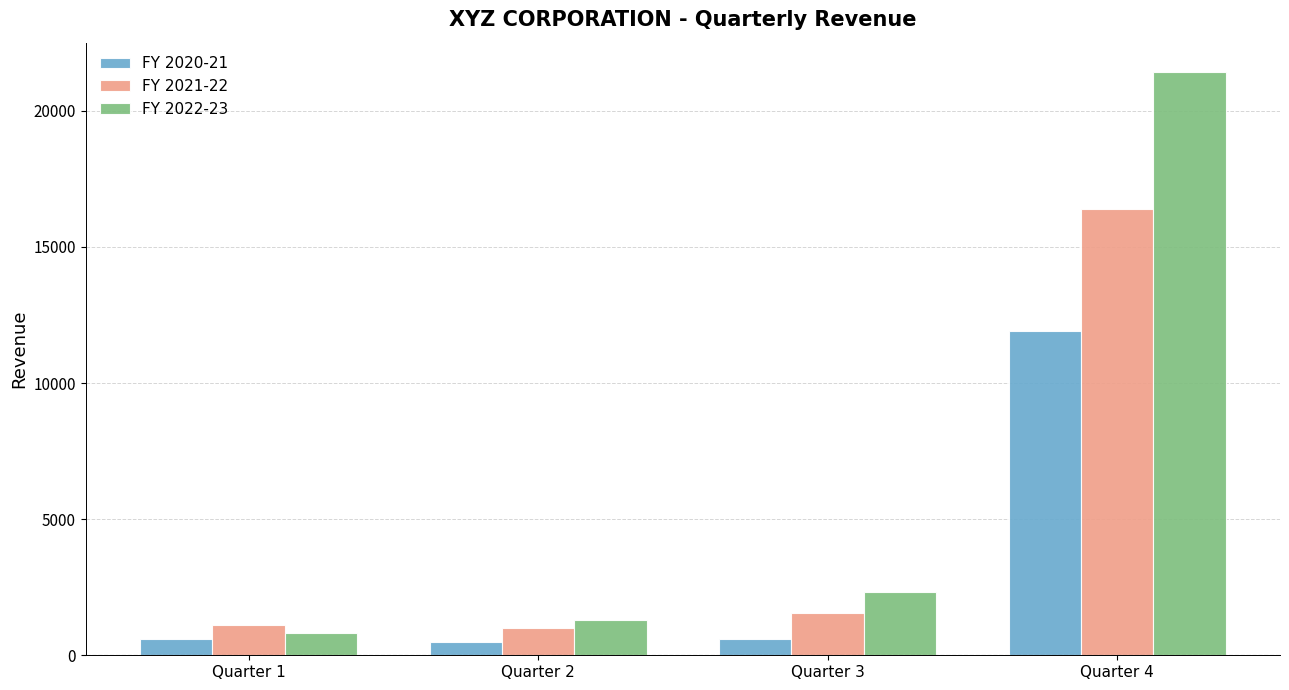

What is the total value across all series at Quarter 2?

2787